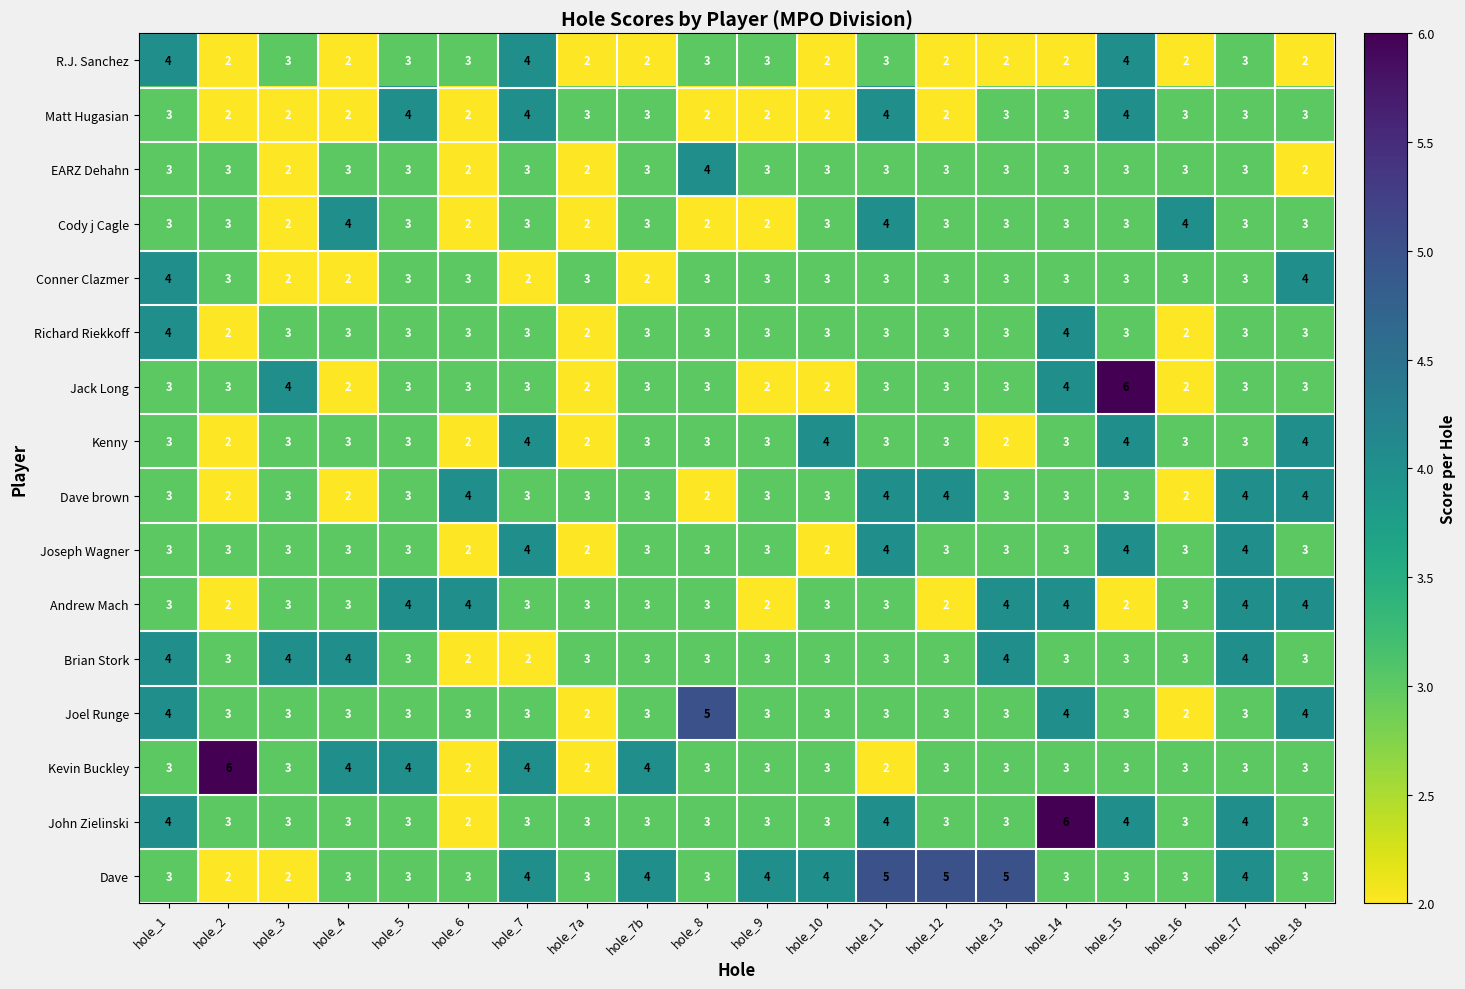

Between hole_1 and hole_18, which series saw the biggest shift?

R.J. Sanchez